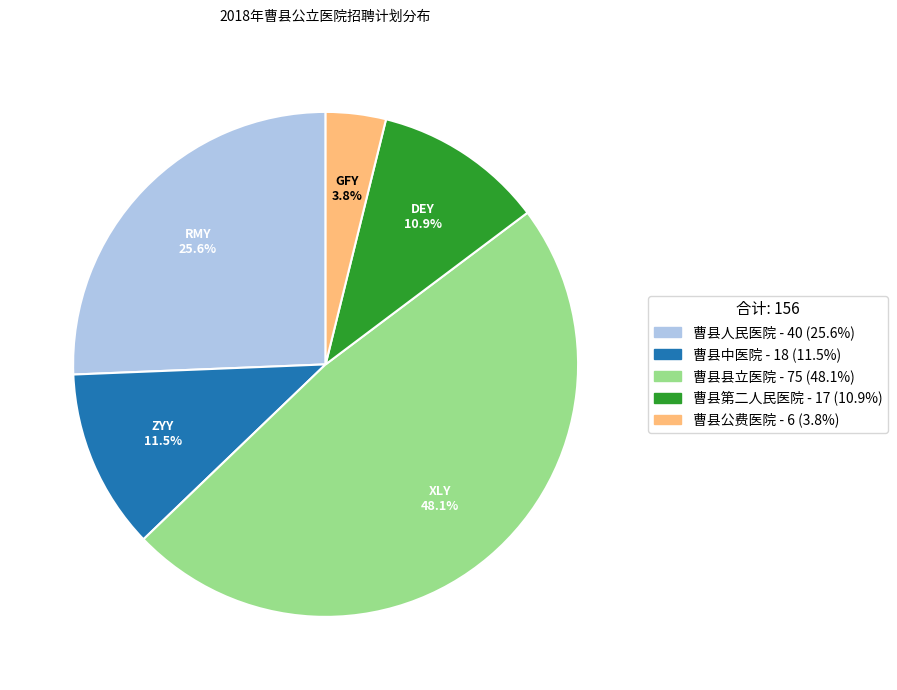

Combined, do 曹县县立医院 and 曹县第二人民医院 account for over 50%?

Yes